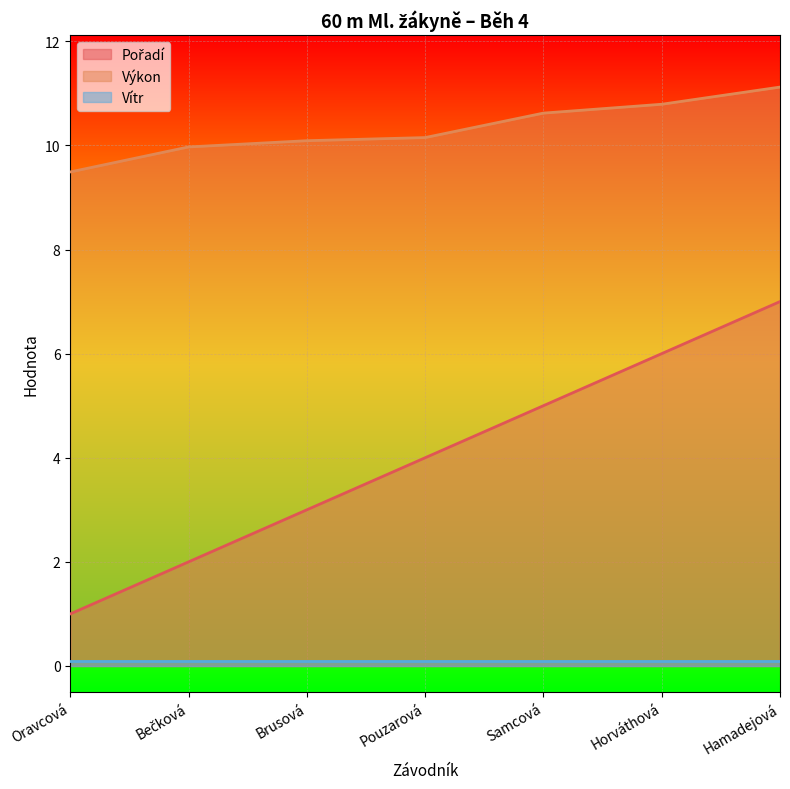

What is the sum of the Výkon values at Horváthová and Oravcová?

20.3